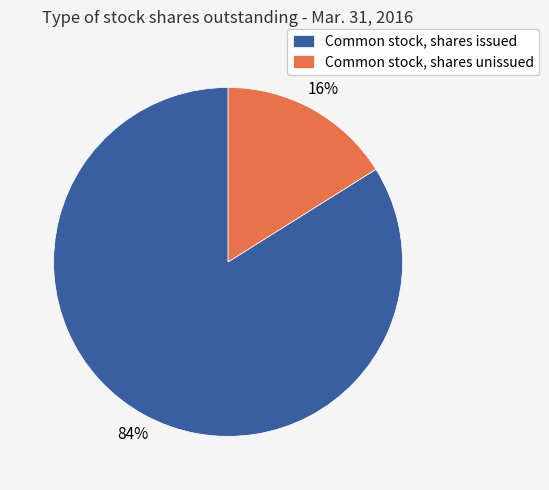

Does Common stock, shares unissued account for over 50% of the chart?

No